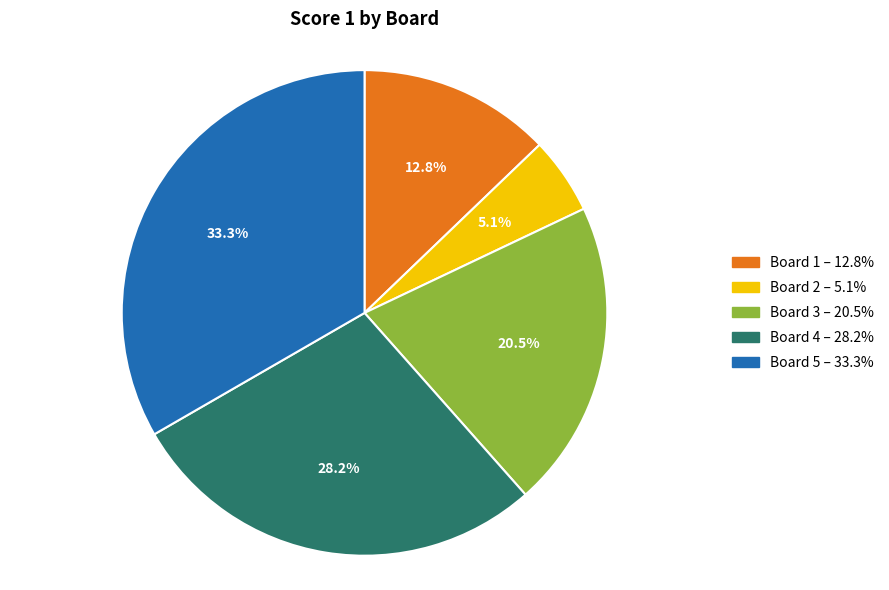

Rank the categories by value from highest to lowest.

Board 5, Board 4, Board 3, Board 1, Board 2